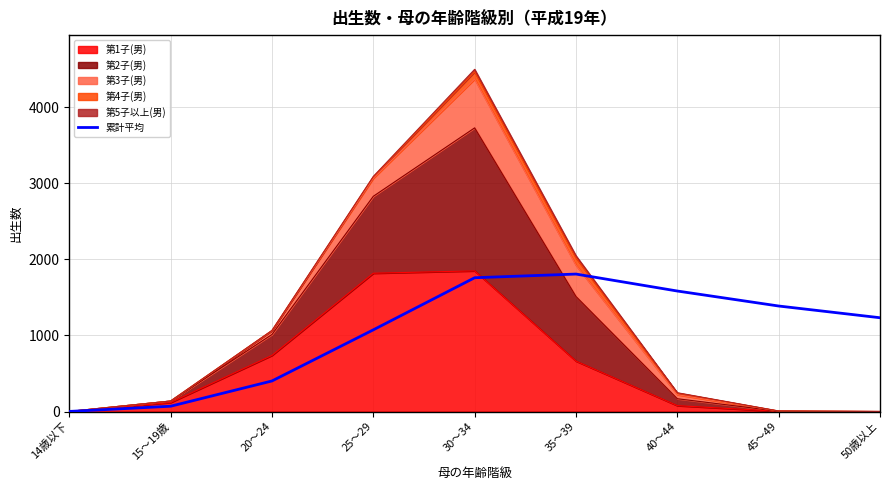

What is the average value?

1035.5